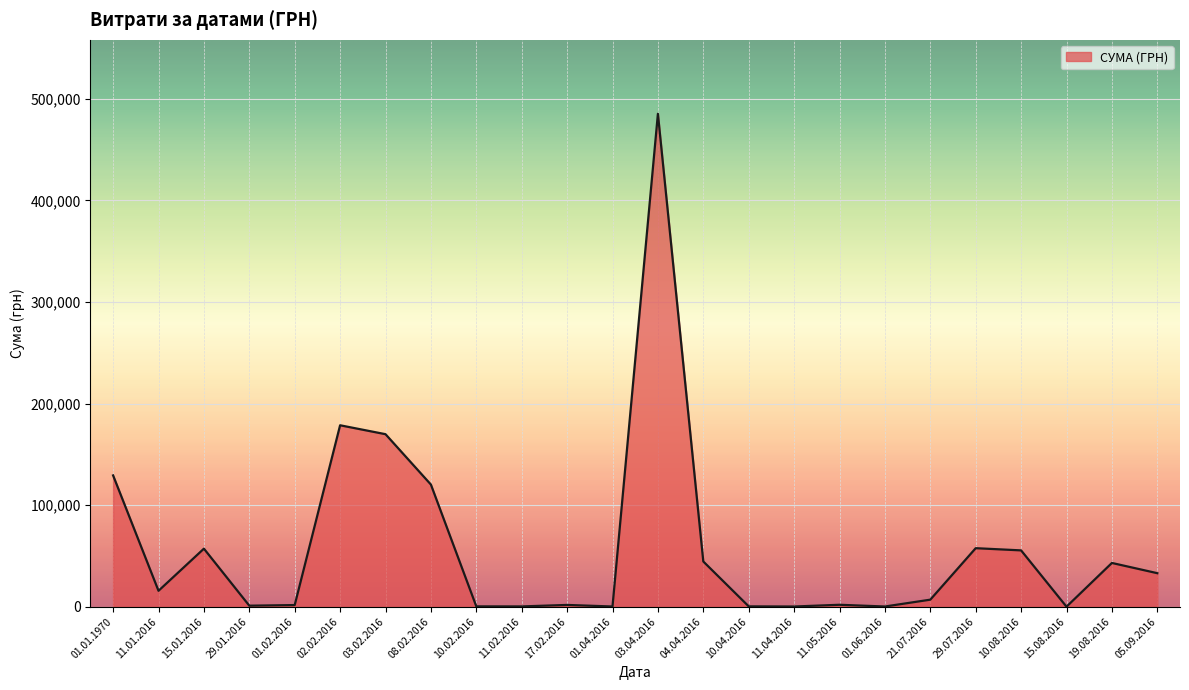

Approximately how many times larger is the value at 01.04.2016 compared to 29.01.2016?

0.2